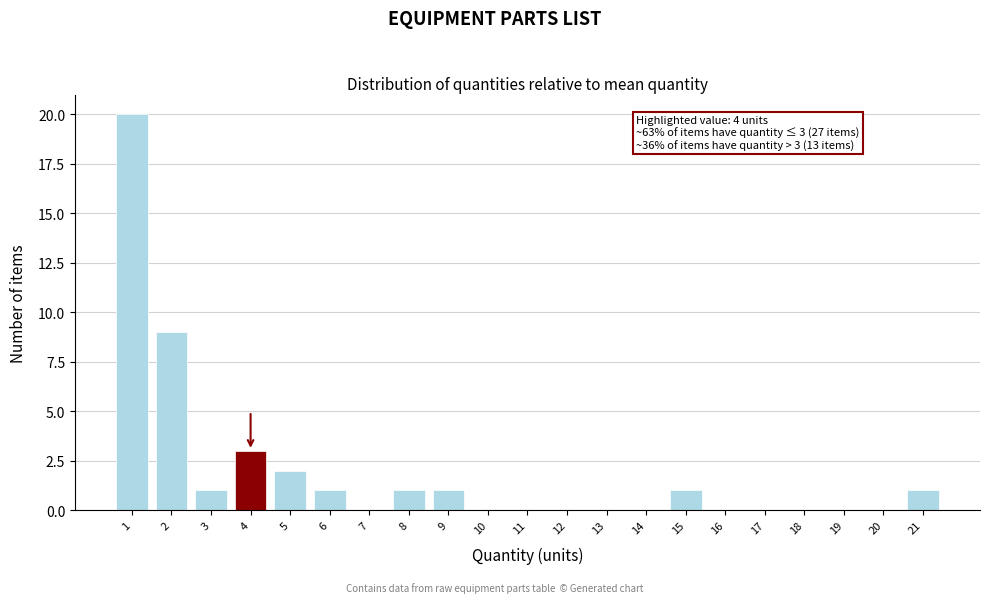

Reading left to right, extract all data points from this chart.

1=20	2=9	3=1	4=3	5=2	6=1	7=0	8=1	9=1	10=0	11=0	12=0	13=0	14=0	15=1	16=0	17=0	18=0	19=0	20=0	21=1